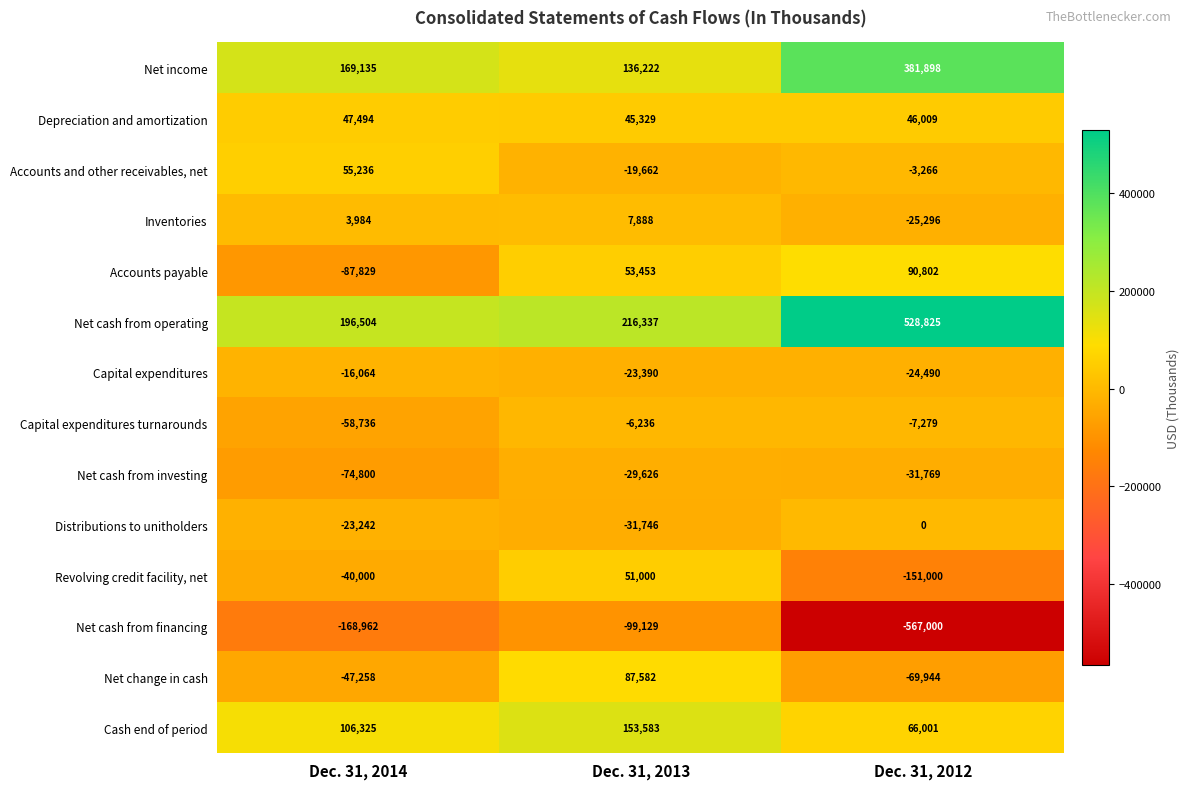

Which category has the highest value in the Cash end of period series?

Dec. 31, 2013